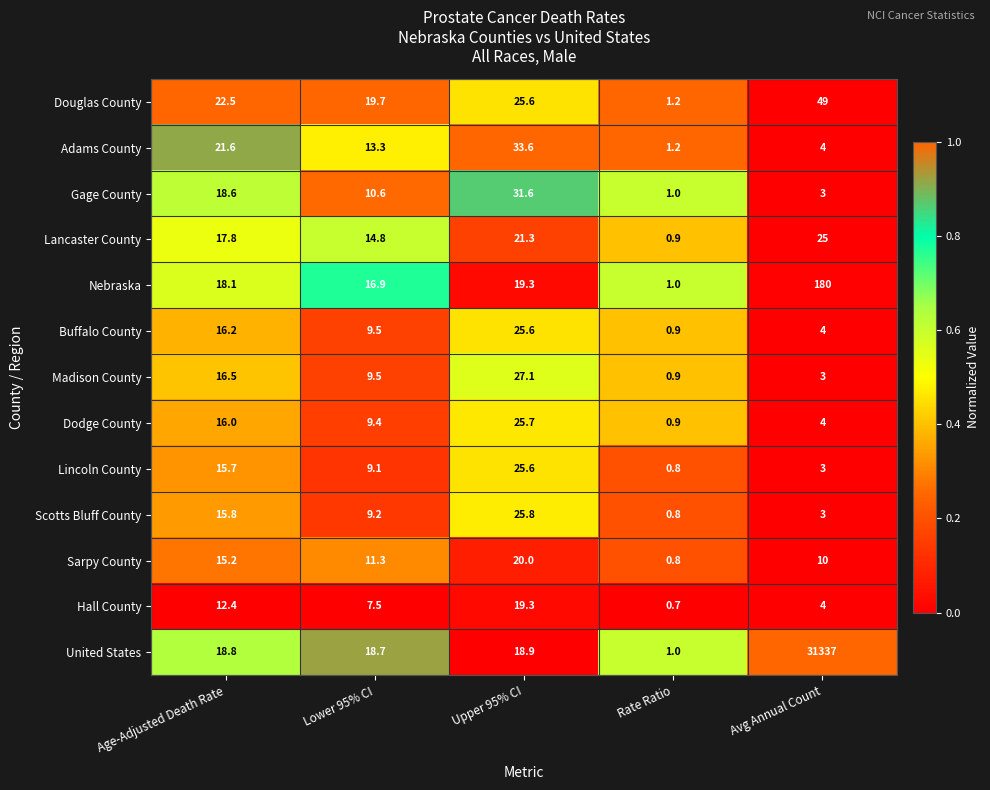

At how many categories does at least one series exceed 0?

5